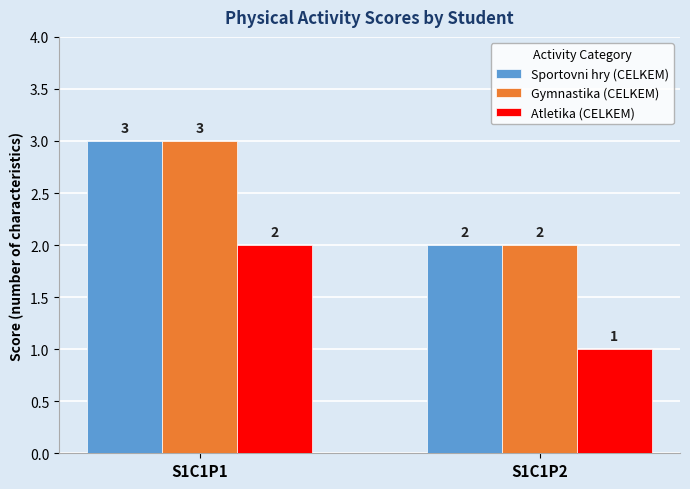

What is the sum of the Atletika (CELKEM) values at S1C1P2 and S1C1P1?

3